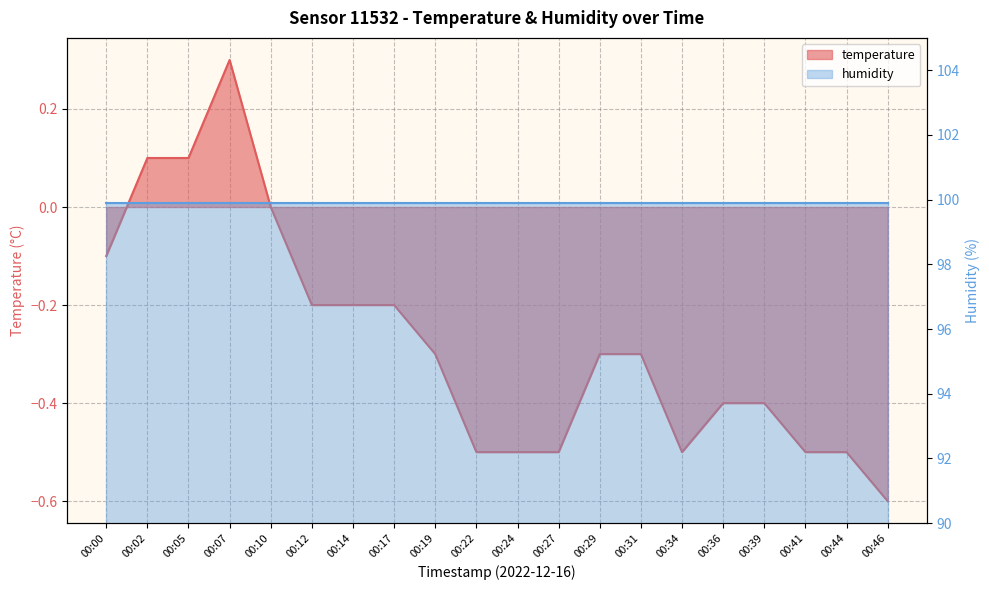

Which category has the highest value across all series?

00:07